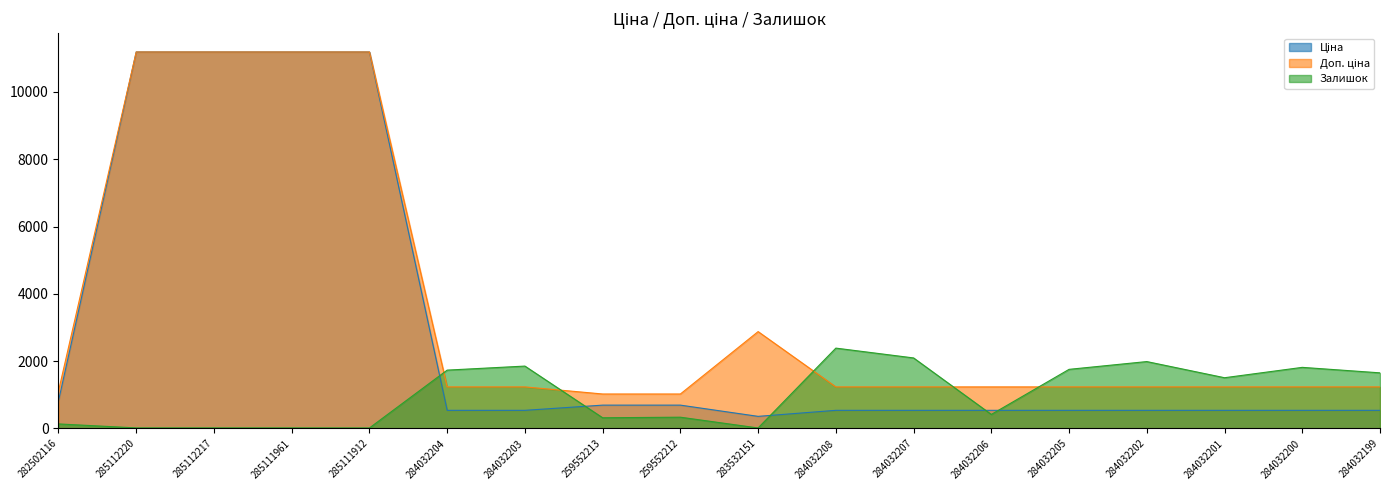

List the series in order of their overall mean, lowest first.

Залишок, Ціна, Доп. ціна